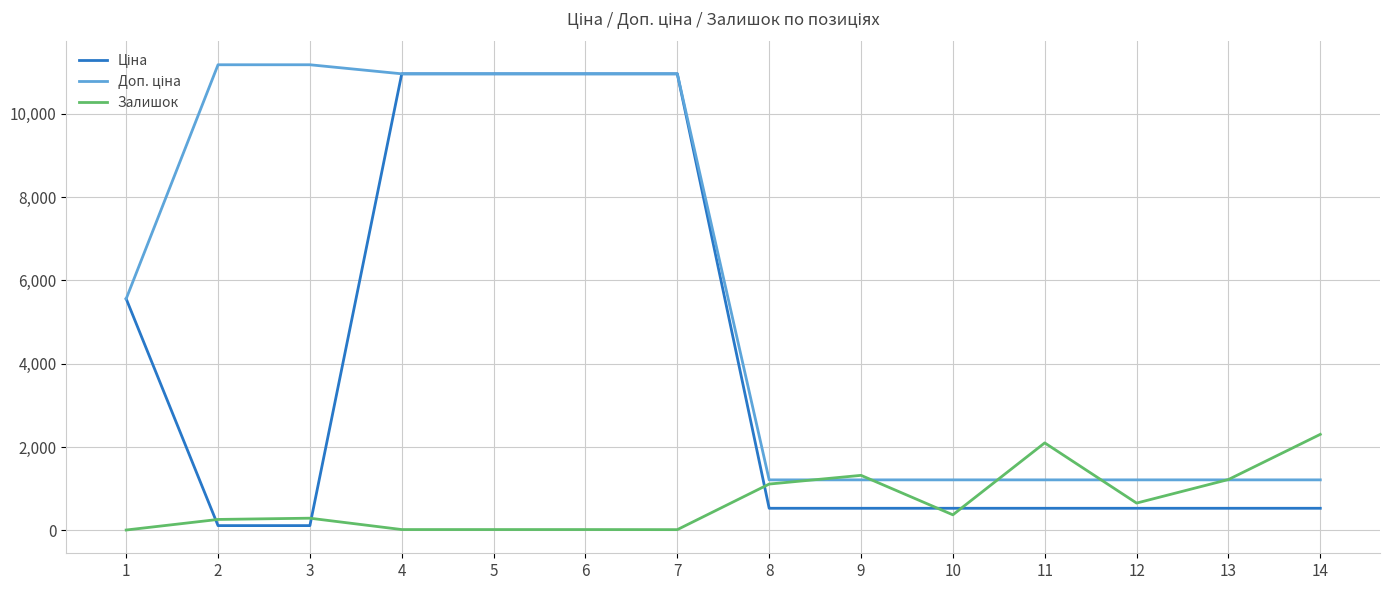

What is the maximum value shown in the chart?

11182.0